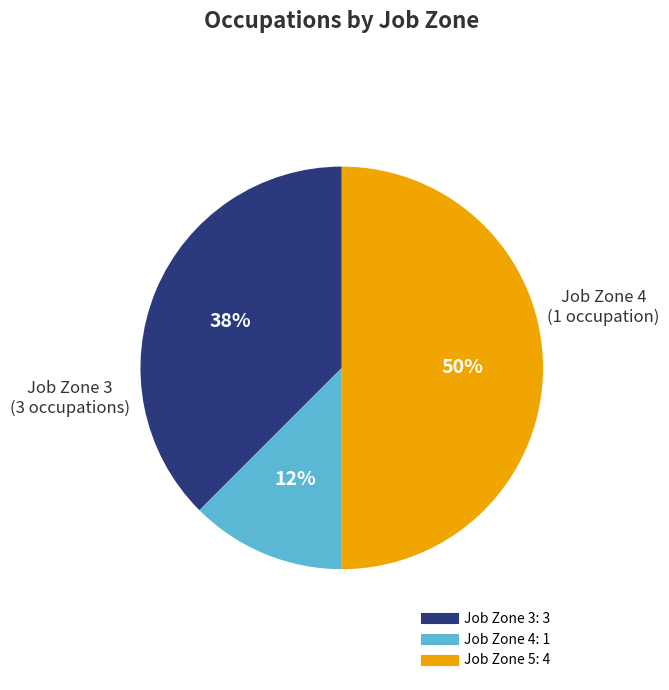

To the nearest percent, what is the average slice percentage?

33%